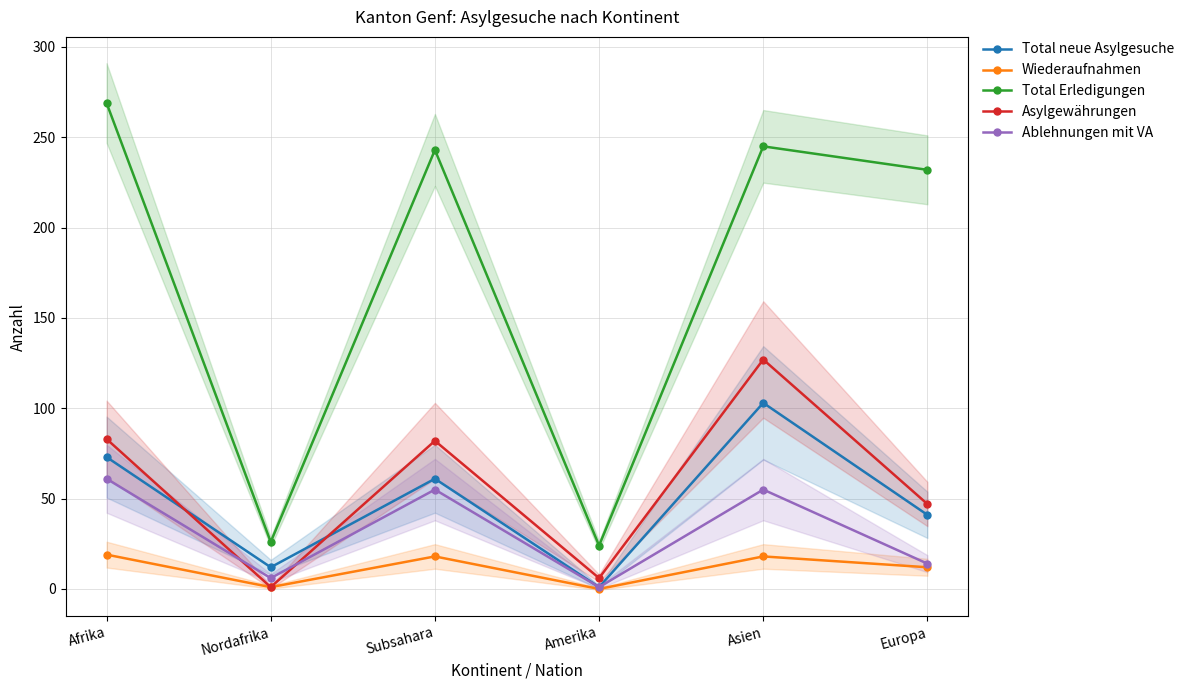

Which category has the lowest value in the Total Erledigungen series?

Amerika